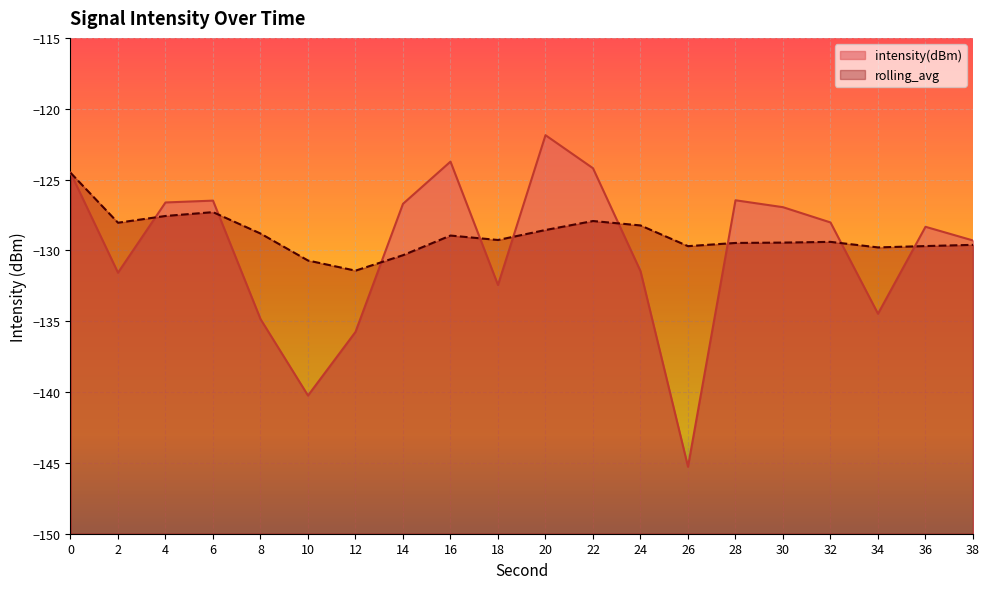

Reading left to right, transcribe all the data shown in this chart.

intensity(dBm): 0=-124.5	2=-131.6	4=-126.6	6=-126.5	8=-134.8	10=-140.2	12=-135.8	14=-126.7	16=-123.7	18=-132.4	20=-121.9	22=-124.2	24=-131.5	26=-145.3	28=-126.5	30=-127.0	32=-128.0	34=-134.5	36=-128.3	38=-129.3
rolling_avg: 0=-124.5	2=-128.0	4=-127.6	6=-127.3	8=-128.8	10=-130.7	12=-131.4	14=-130.3	16=-129.0	18=-129.3	20=-128.6	22=-127.9	24=-128.2	26=-129.7	28=-129.5	30=-129.4	32=-129.4	34=-129.8	36=-129.7	38=-129.6